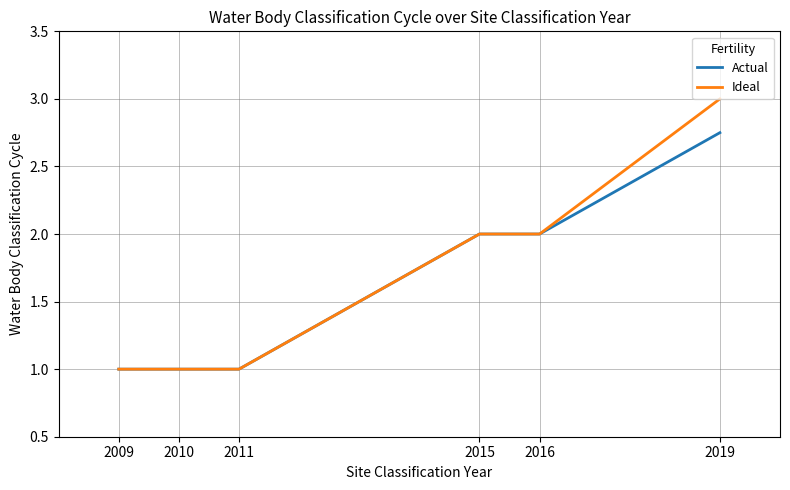

Which series has the widest spread of values?

Ideal